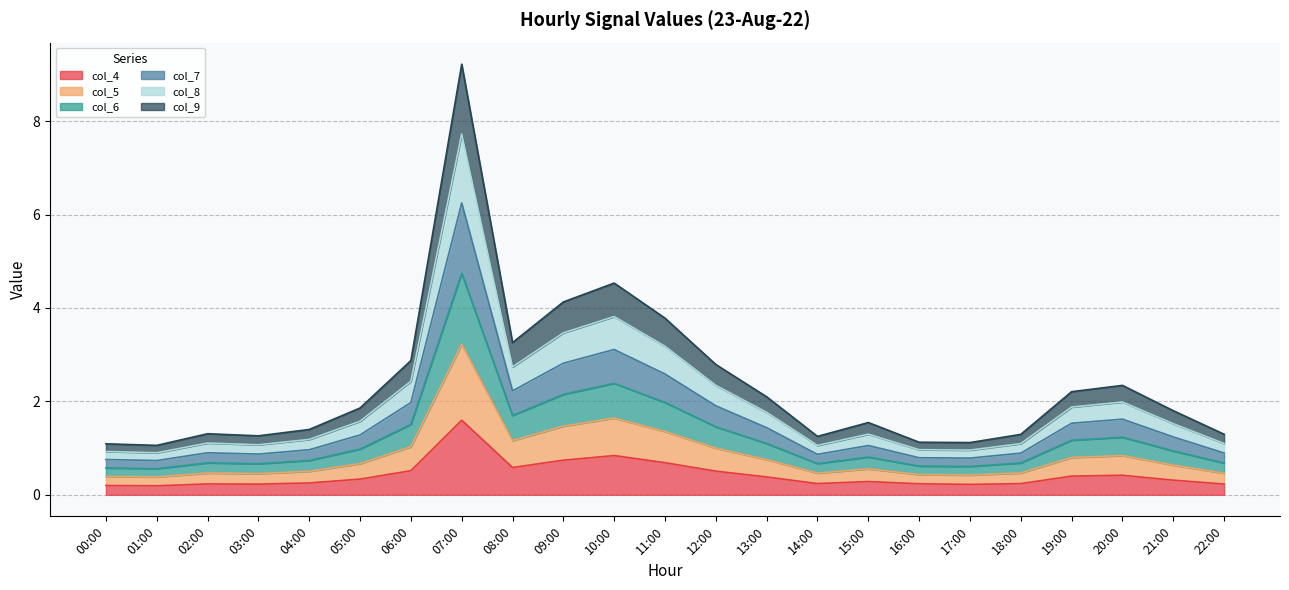

What is the difference between the col_4 values at 03:00 and 08:00?

0.4